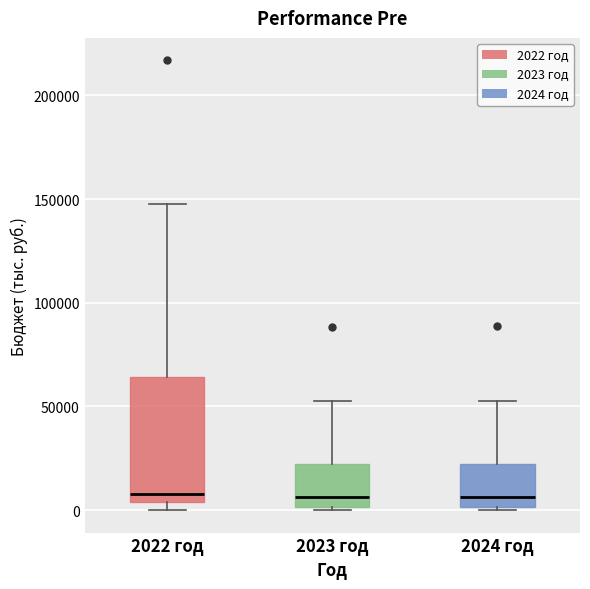

Which box is the tallest, from its lower edge to its upper edge?

2022 год